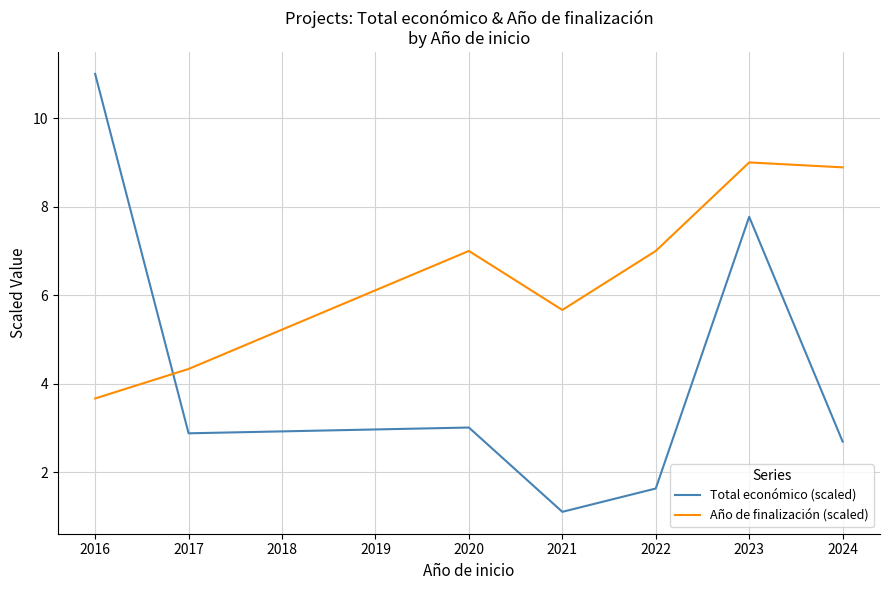

What are all the series names shown in the legend?

Total económico (scaled), Año de finalización (scaled)